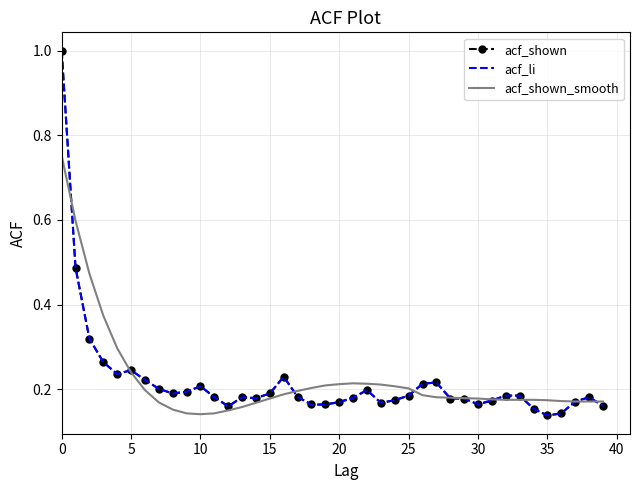

What is the maximum value for acf_li?

1.0